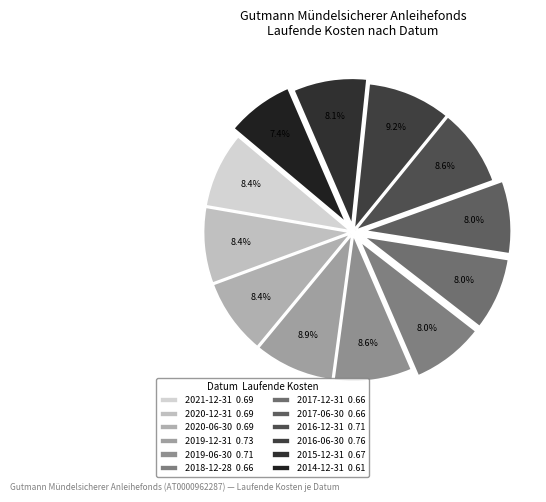

What is the largest slice in the pie chart?

2016-06-30